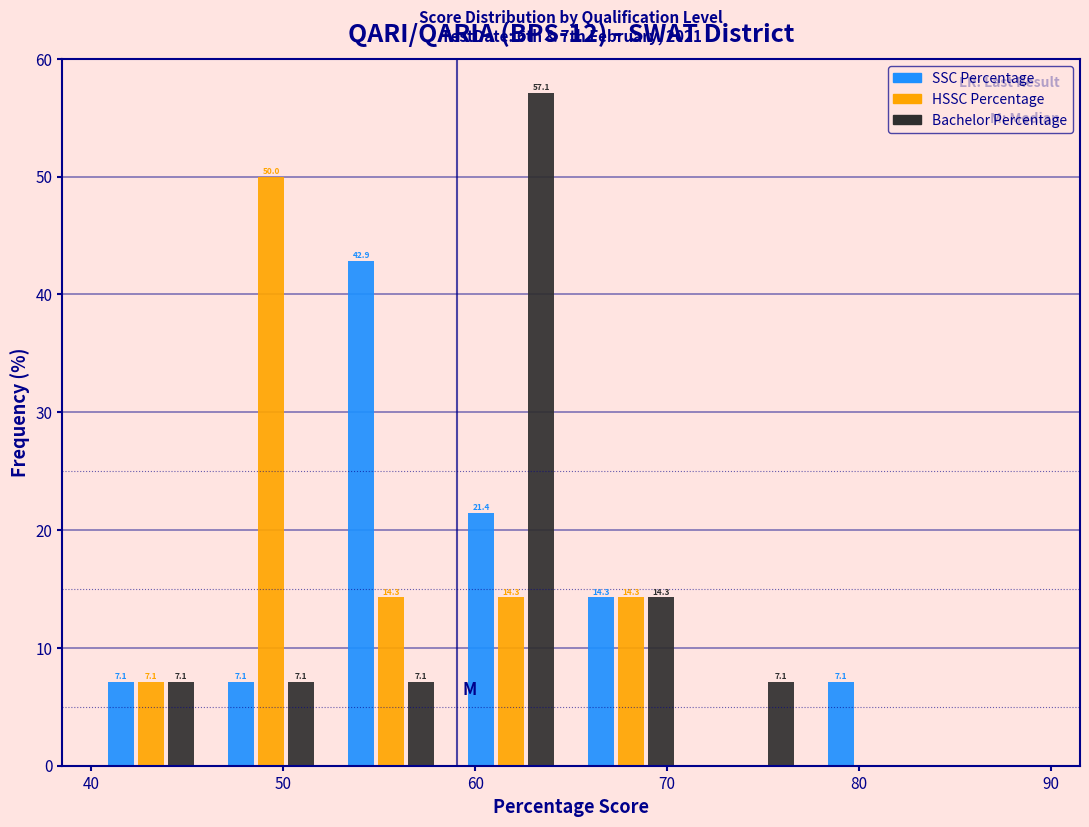

In the SSC Percentage series, which range on the x-axis has the tallest bar?

53 to 59